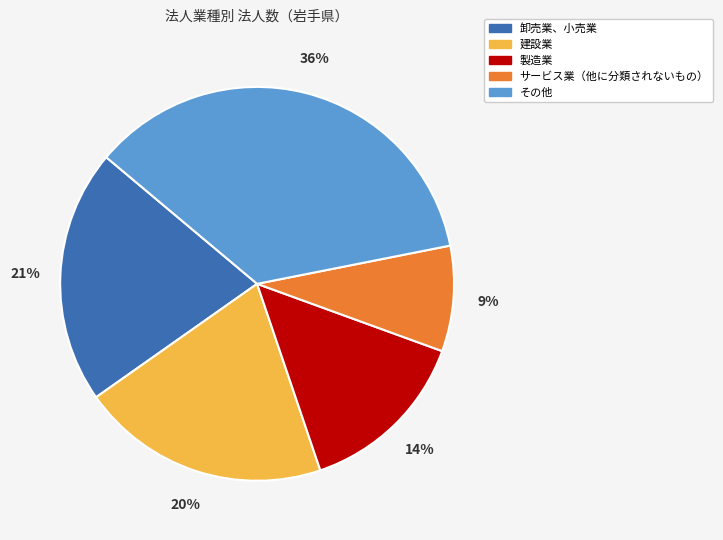

Does 卸売業、小売業 represent more than half of the total?

No